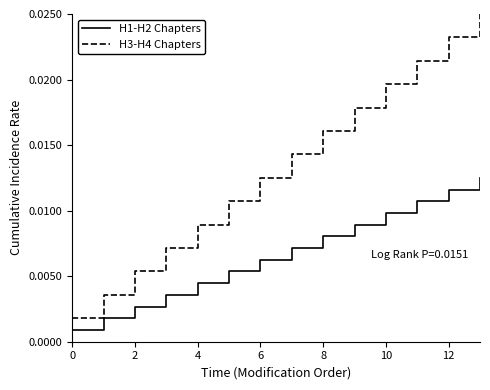

Which series has the largest total across all categories?

H3-H4 Chapters